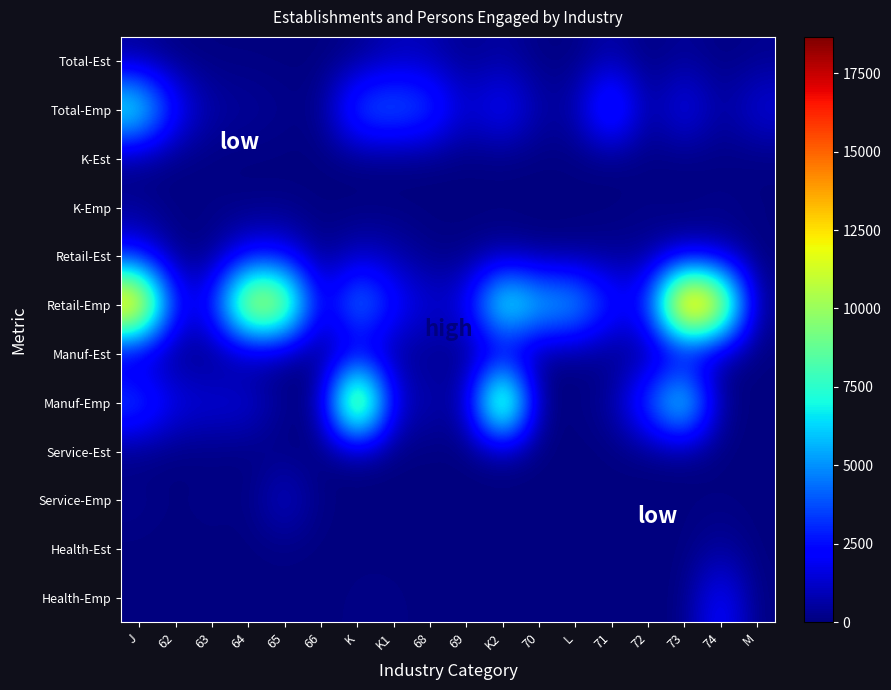

List the series in order of their peak value, lowest first.

K-Est, Service-Est, K-Emp, Health-Est, Manuf-Est, Total-Est, Service-Emp, Retail-Est, Health-Emp, Total-Emp, Manuf-Emp, Retail-Emp